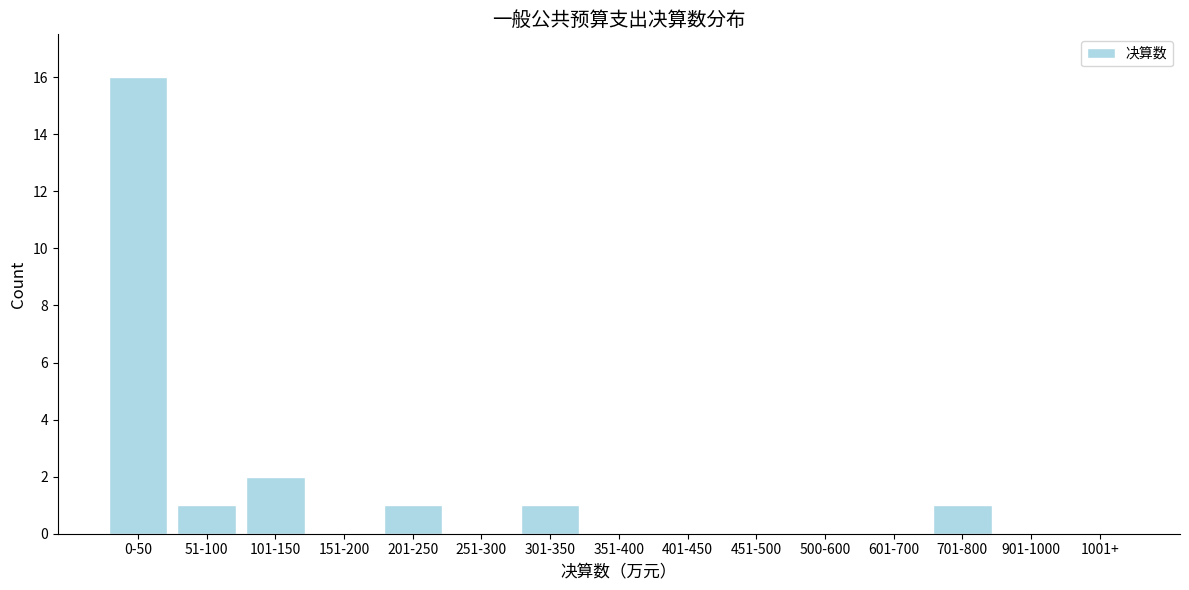

Reading left to right, list all the values displayed in this chart.

0-50=16	51-100=1	101-150=2	151-200=0	201-250=1	251-300=0	301-350=1	351-400=0	401-450=0	451-500=0	500-600=0	601-700=0	701-800=1	901-1000=0	1001+=0